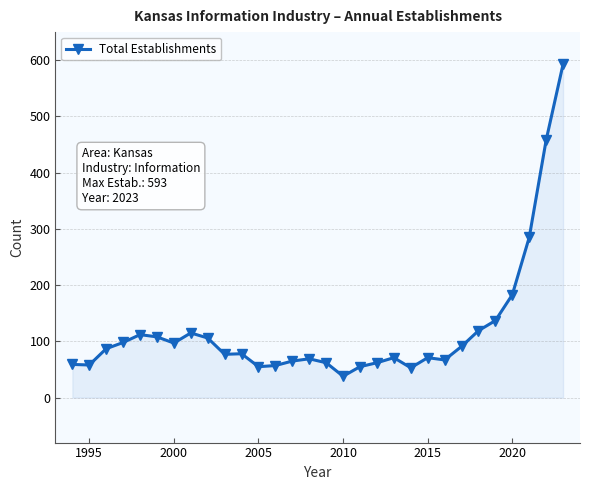

What is the value of the 24th point from the left?

91